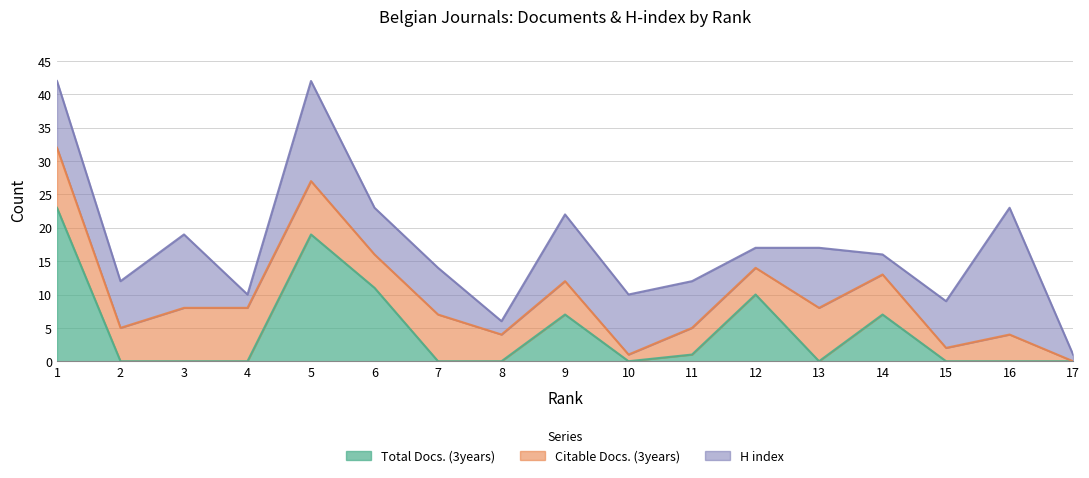

Reading left to right, extract all data points from this chart.

Total Docs. (3years): 23	0	0	0	19	11	0	0	7	0	1	10	0	7	0	0	0
Citable Docs. (3years): 9	5	8	8	8	5	7	4	5	1	4	4	8	6	2	4	0
H index: 10	7	11	2	15	7	7	2	10	9	7	3	9	3	7	19	1